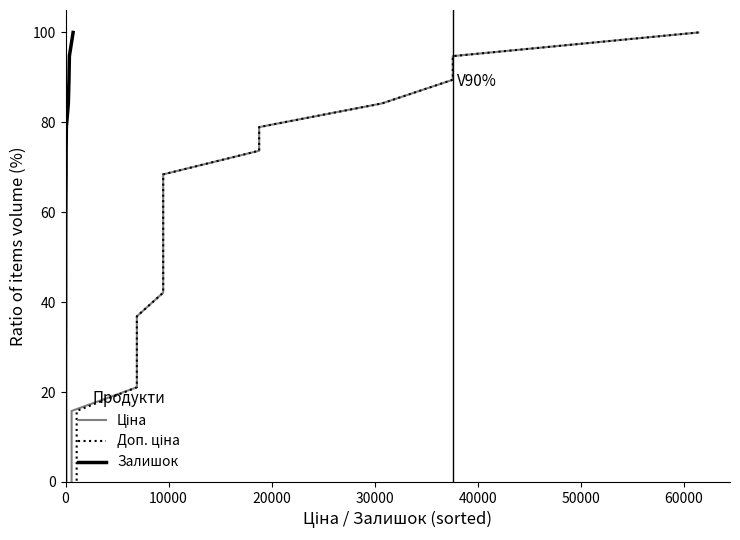

Which series has the widest spread of values?

Ціна